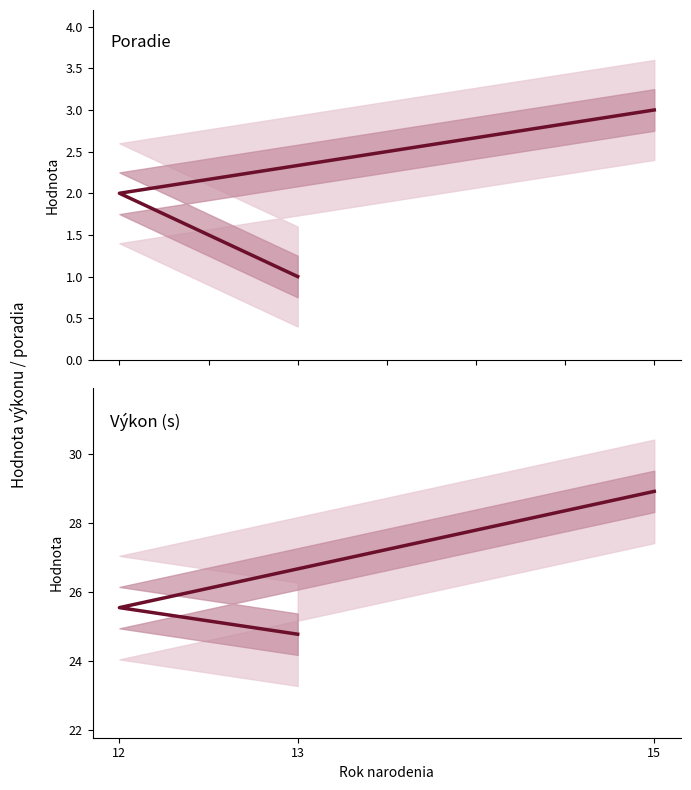

What is the minimum value shown in the chart?

1.0